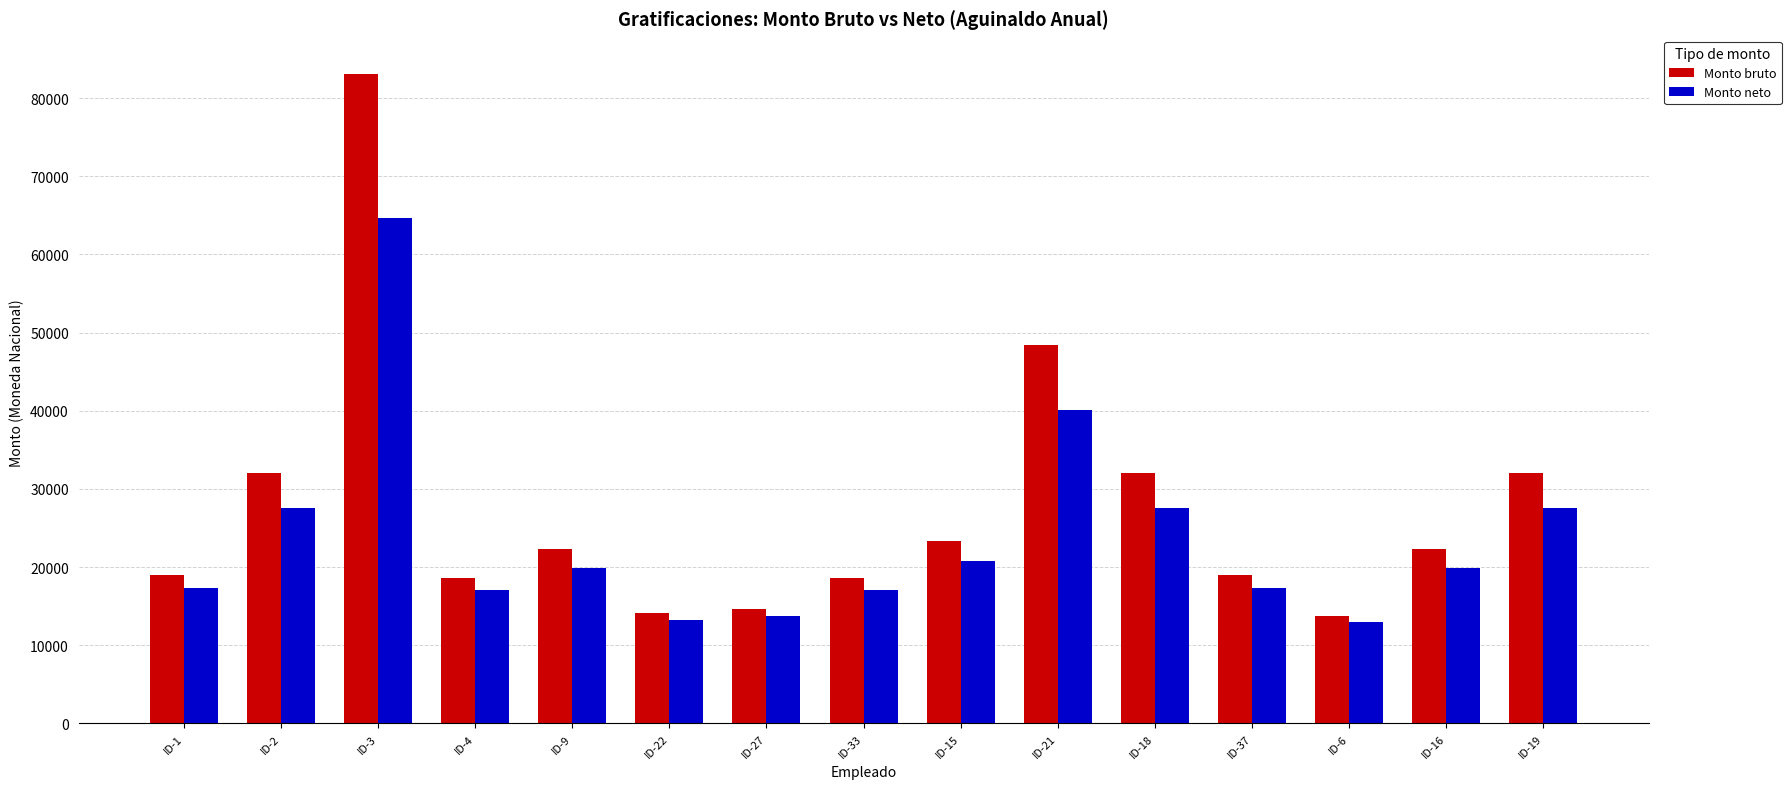

What are all the series names shown in the legend?

Monto bruto, Monto neto